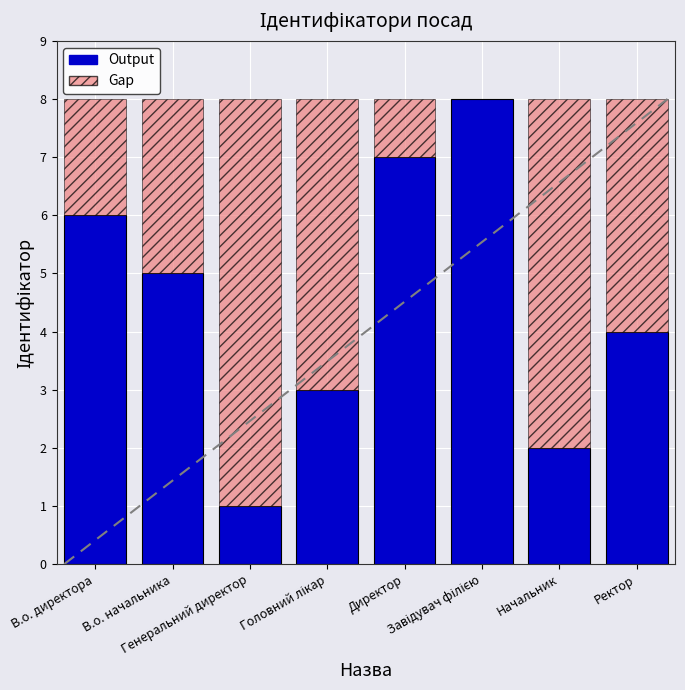

What is the sum of all values?

36